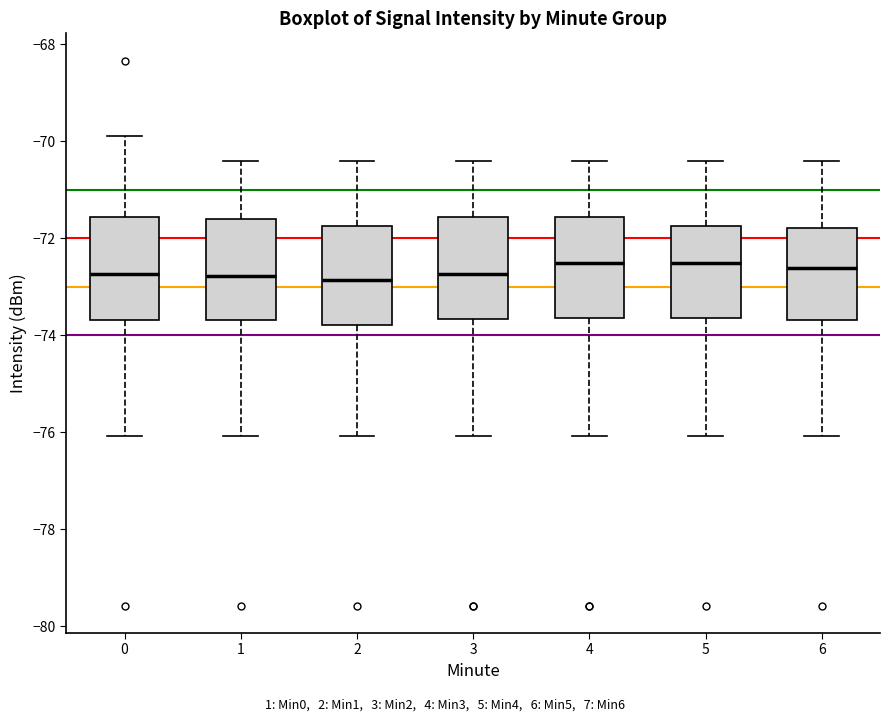

Reading left to right, read every box against the y-axis: the position of its median line, the range the box covers, and the ends of its whiskers. The values are not printed on the chart, so give them approximately, as read against the axis.

0: median -72.8, box -73.6 to -71.6, whiskers -76.0 to -69.8
1: median -72.8, box -73.6 to -71.6, whiskers -76.0 to -70.4
2: median -72.8, box -73.8 to -71.8, whiskers -76.0 to -70.4
3: median -72.8, box -73.6 to -71.6, whiskers -76.0 to -70.4
4: median -72.6, box -73.6 to -71.6, whiskers -76.0 to -70.4
5: median -72.6, box -73.6 to -71.8, whiskers -76.0 to -70.4
6: median -72.6, box -73.6 to -71.8, whiskers -76.0 to -70.4